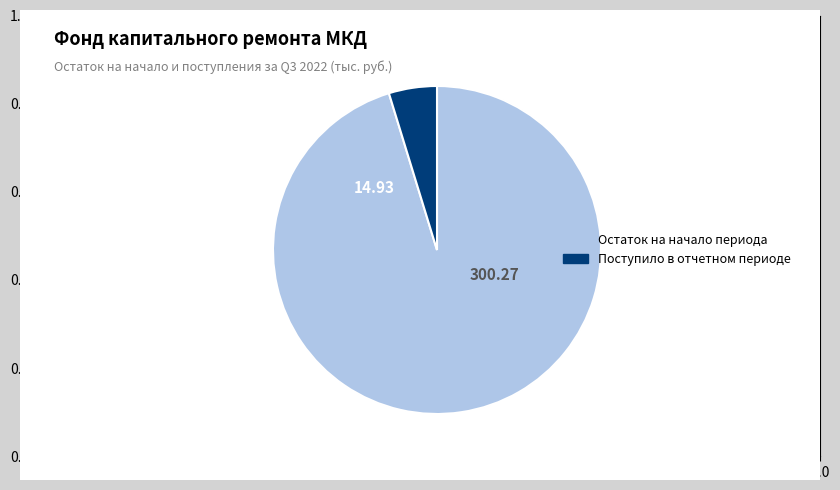

Is there a majority slice in this chart?

Yes